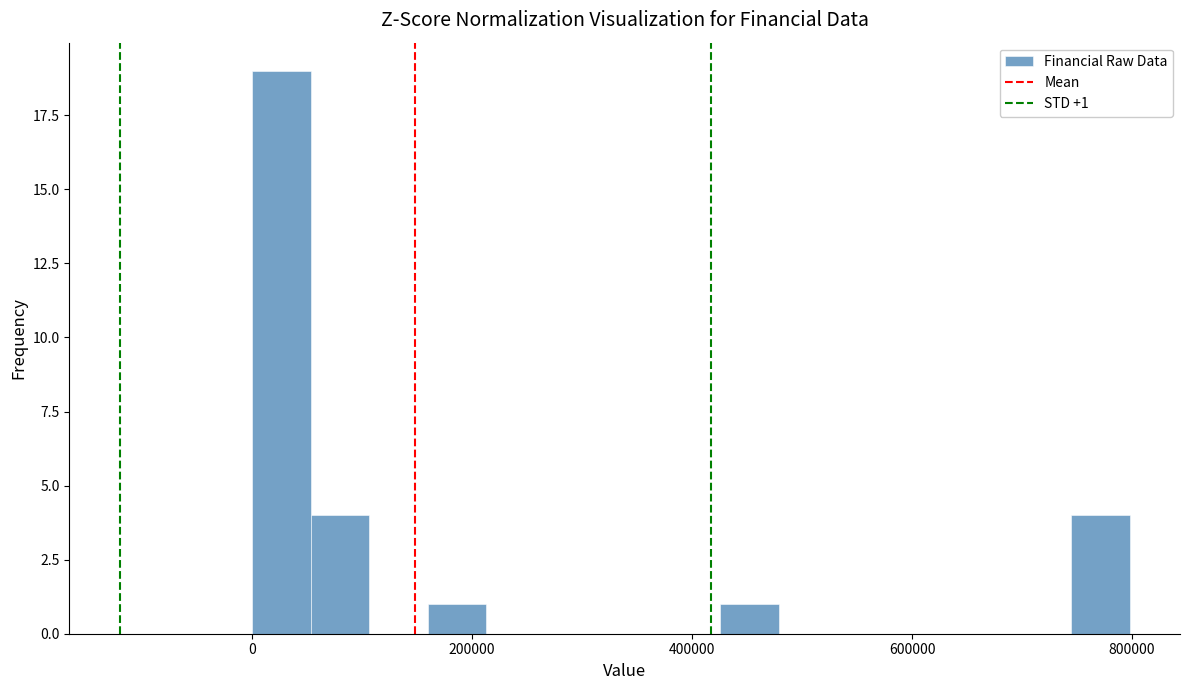

Read against the x-axis, roughly where is the centre of the tallest bar?

20000